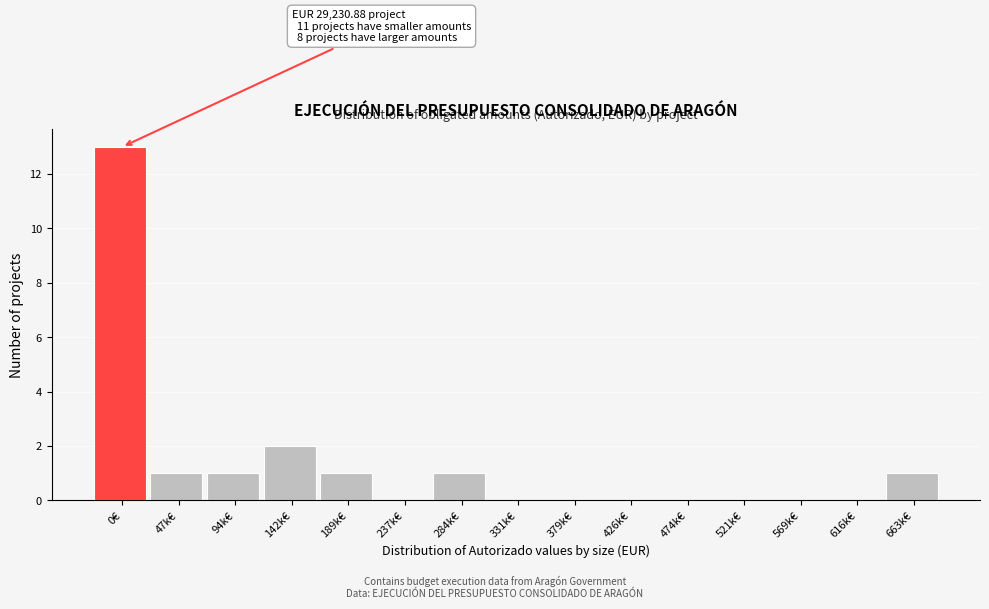

Reading right to left, extract all data points from this chart.

663k€=1	616k€=0	569k€=0	521k€=0	474k€=0	426k€=0	379k€=0	331k€=0	284k€=1	237k€=0	189k€=1	142k€=2	94k€=1	47k€=1	0€=13